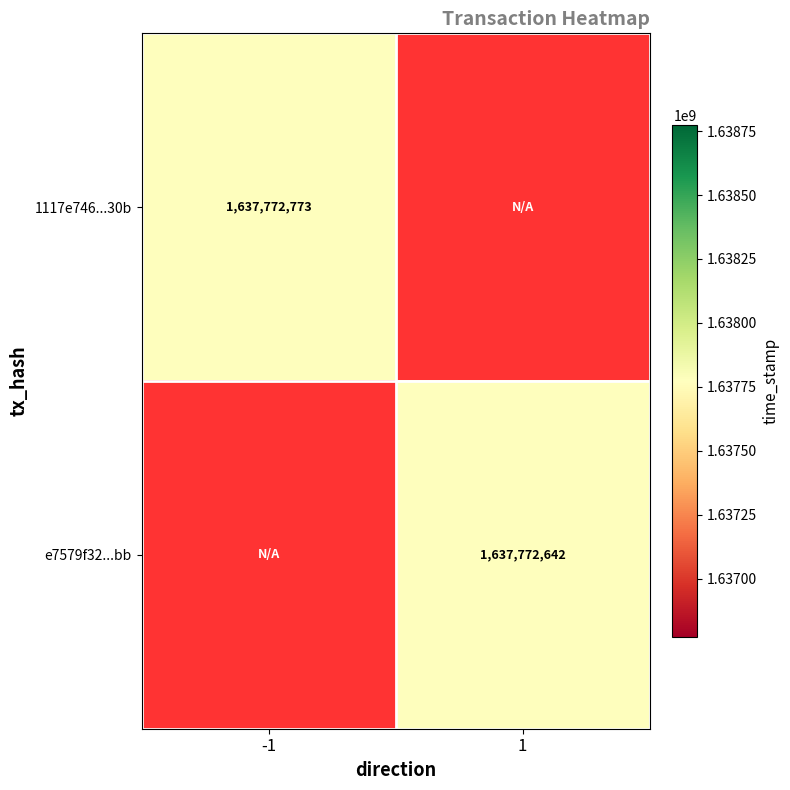

What is the greatest value displayed?

1637772773